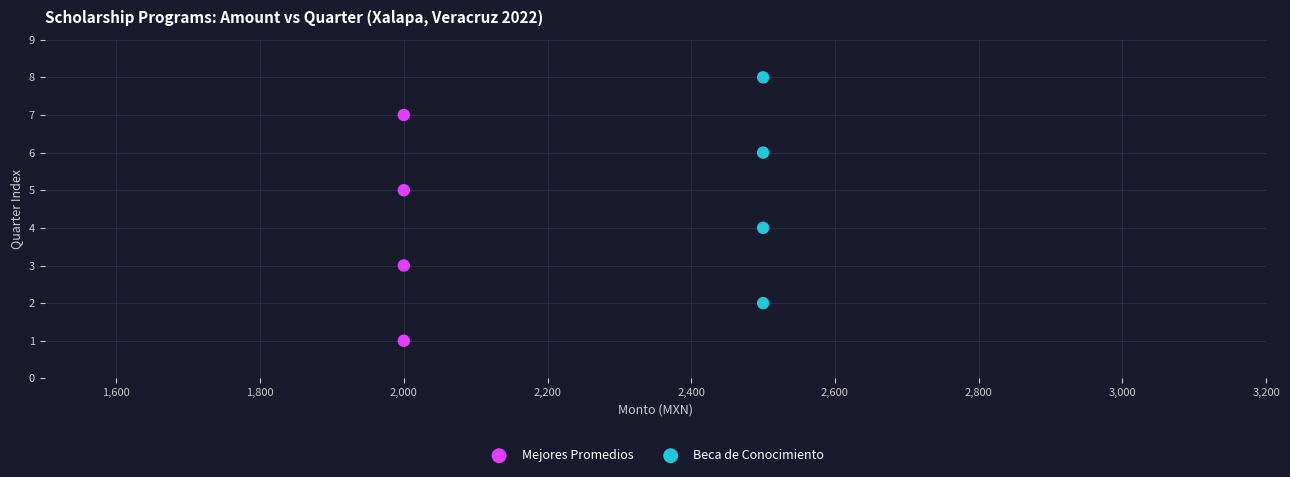

Which series reaches the minimum Y coordinate?

Mejores Promedios